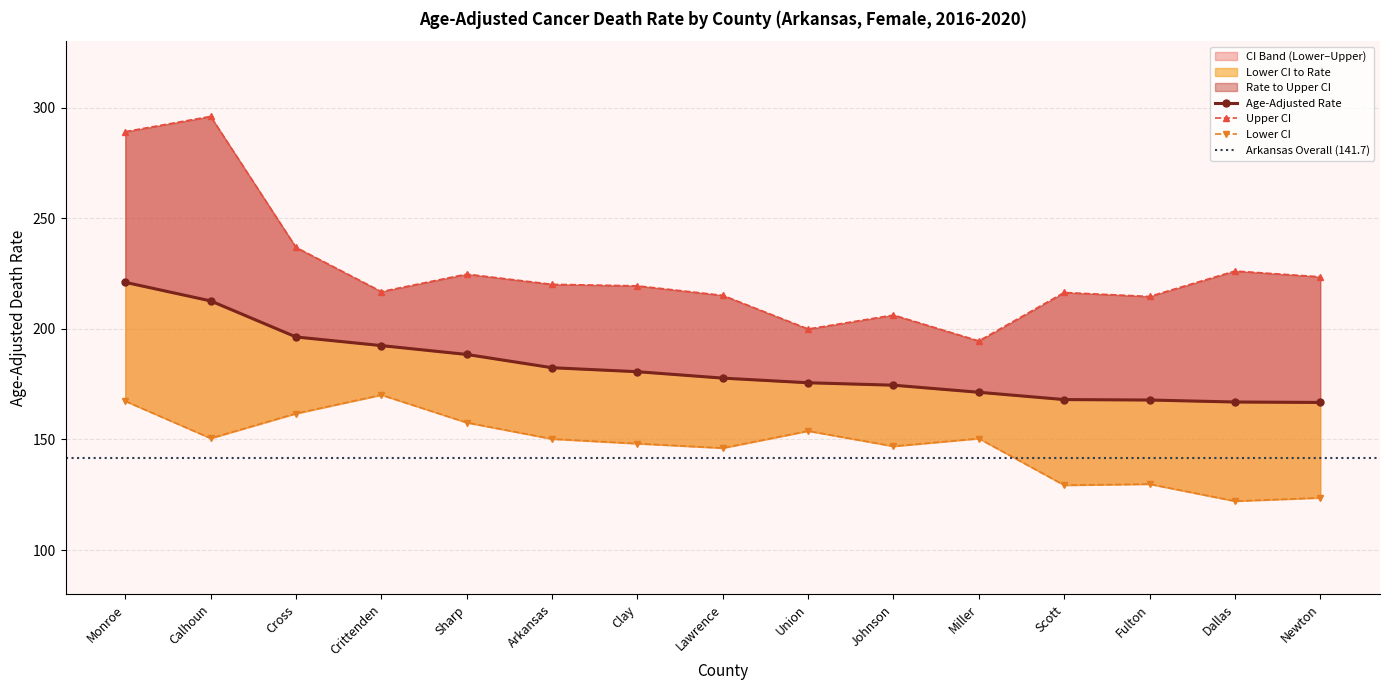

List the labels in order of Lower CI value, largest first.

Crittenden, Monroe, Cross, Sharp, Union, Calhoun, Miller, Arkansas, Clay, Johnson, Lawrence, Fulton, Scott, Newton, Dallas